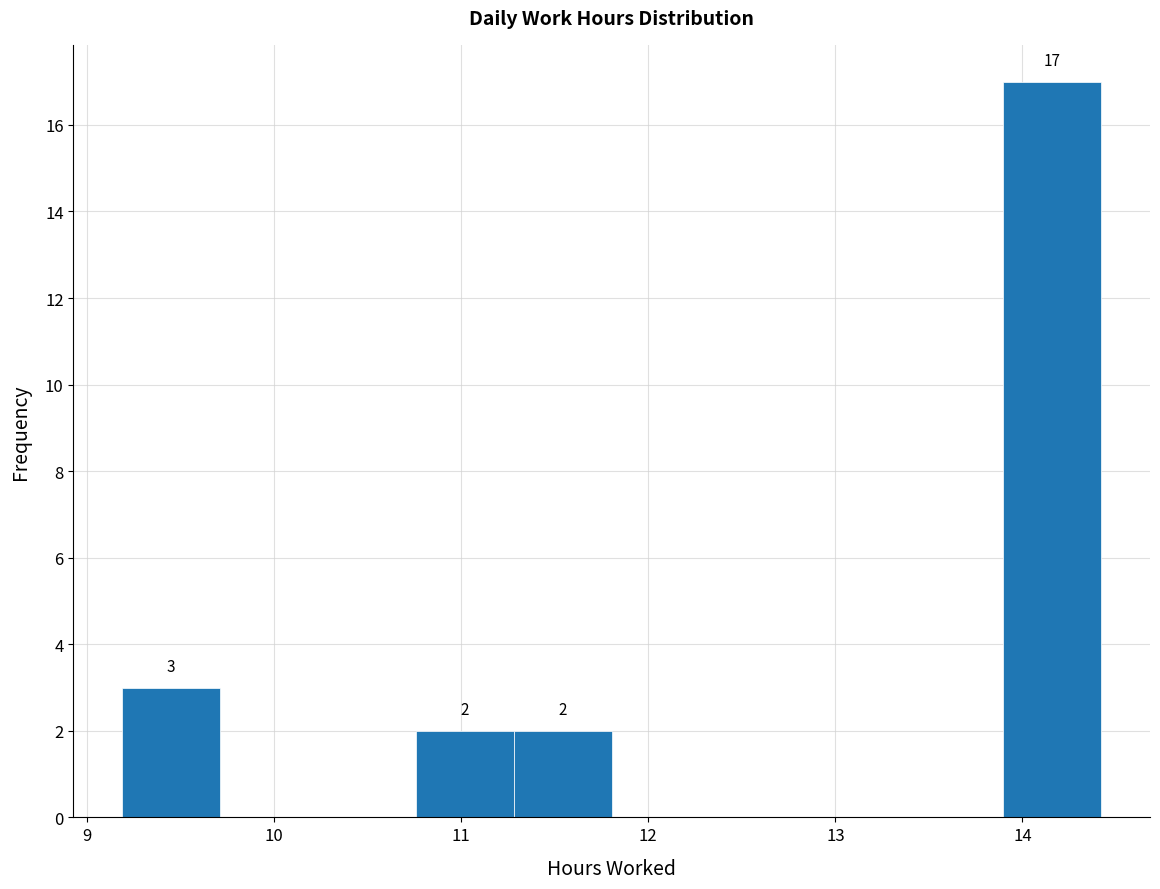

Over which range of the x-axis is the bar tallest?

13.9 to 14.4